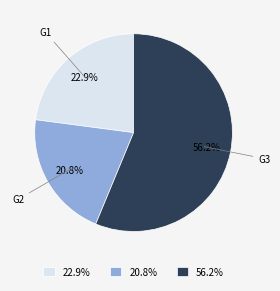

Does 56.2% represent more than half of the total?

Yes